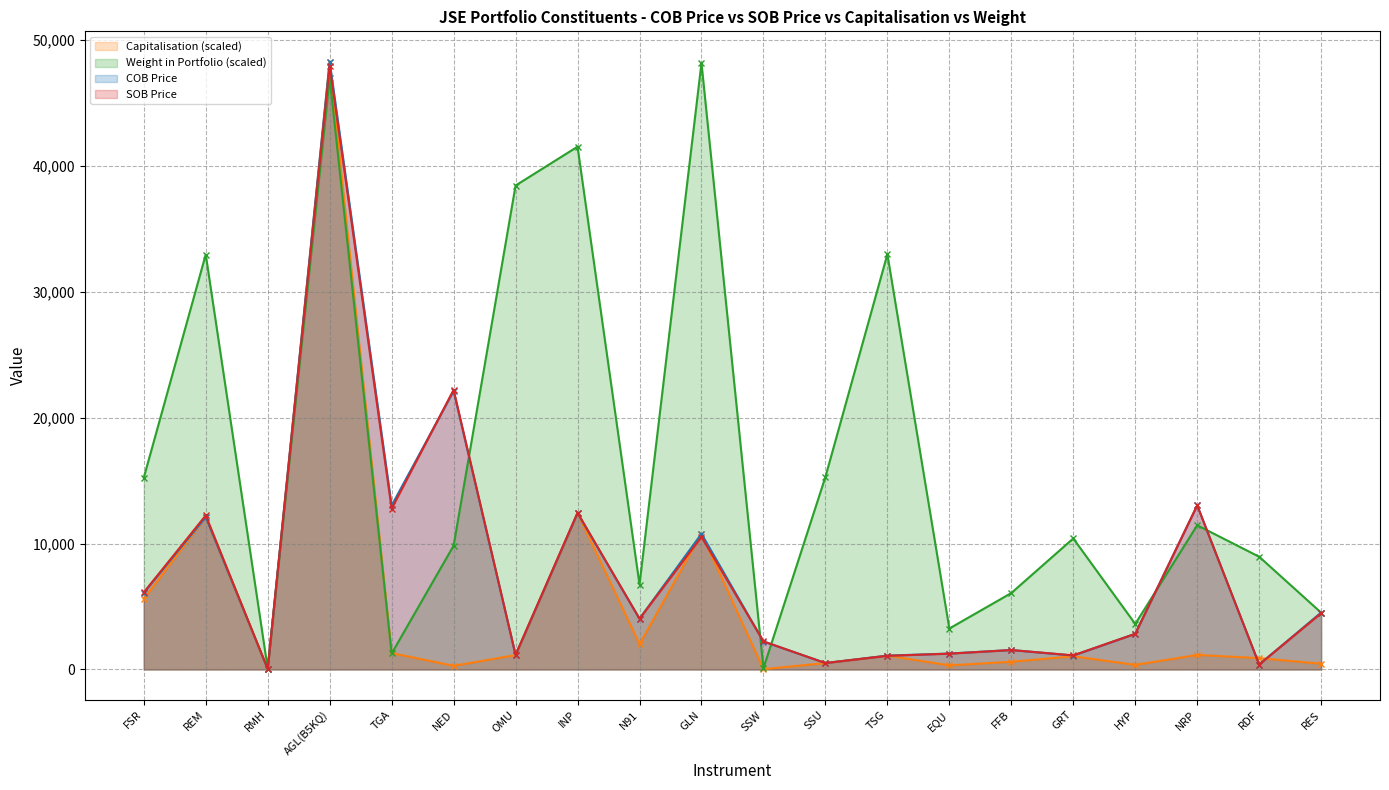

What is the lowest value of the Weight in Portfolio series?

72.4